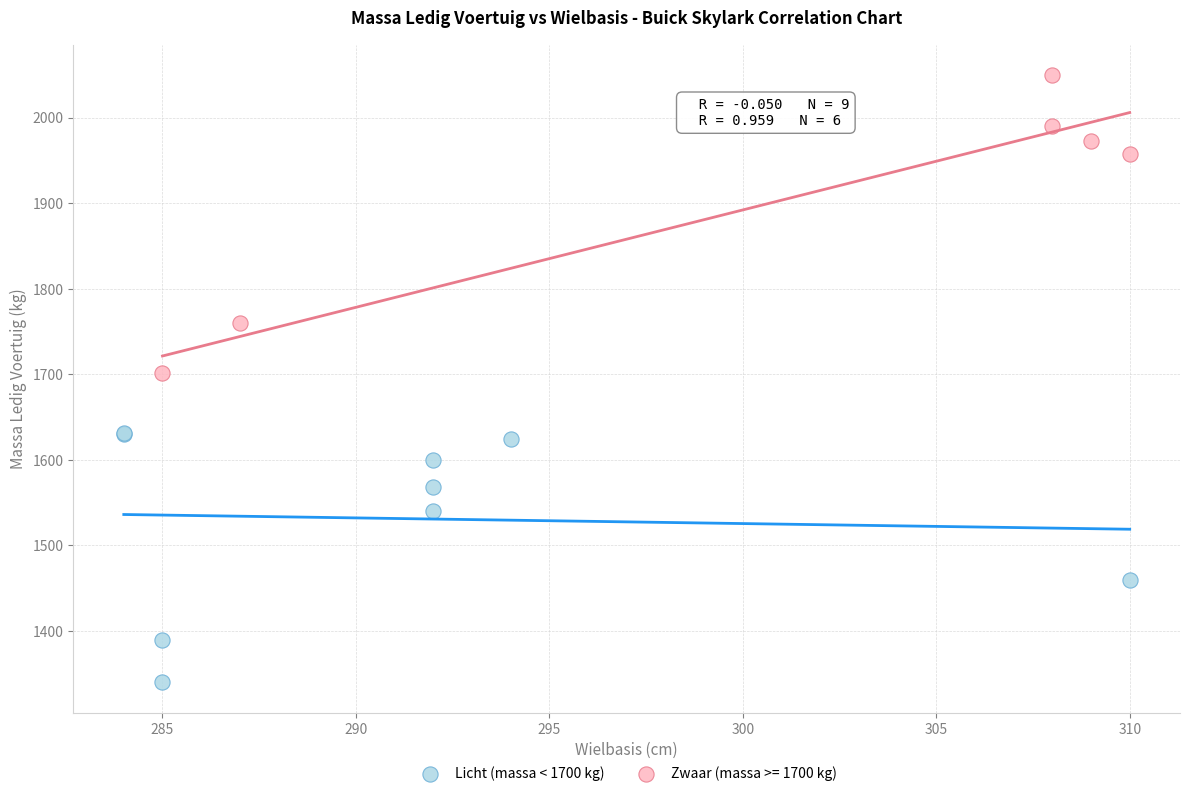

Which series contains the lowest Y value?

Licht (massa < 1700 kg)